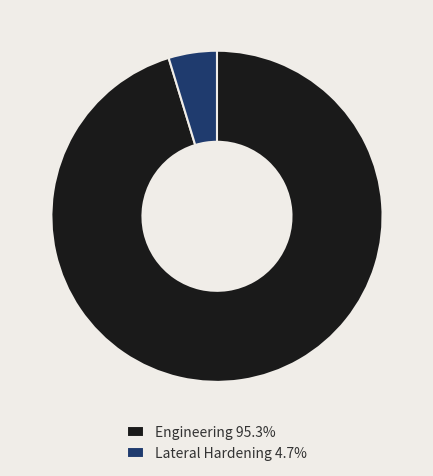

How many segments does this pie chart have?

2